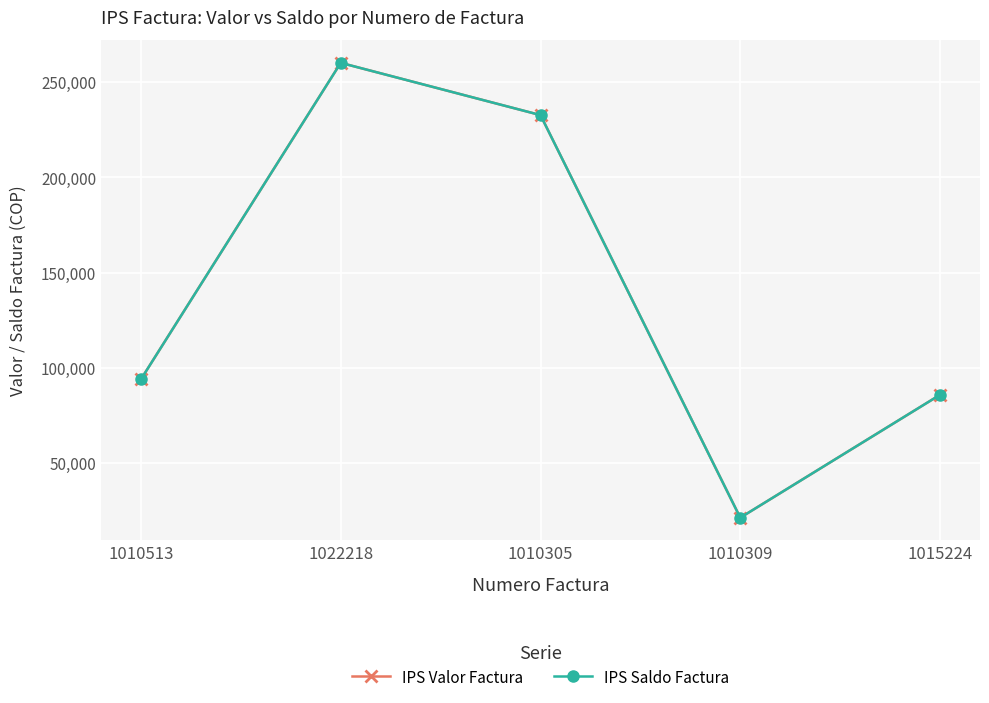

Is it true that IPS Saldo Factura equals 415228 at 1010305?

False